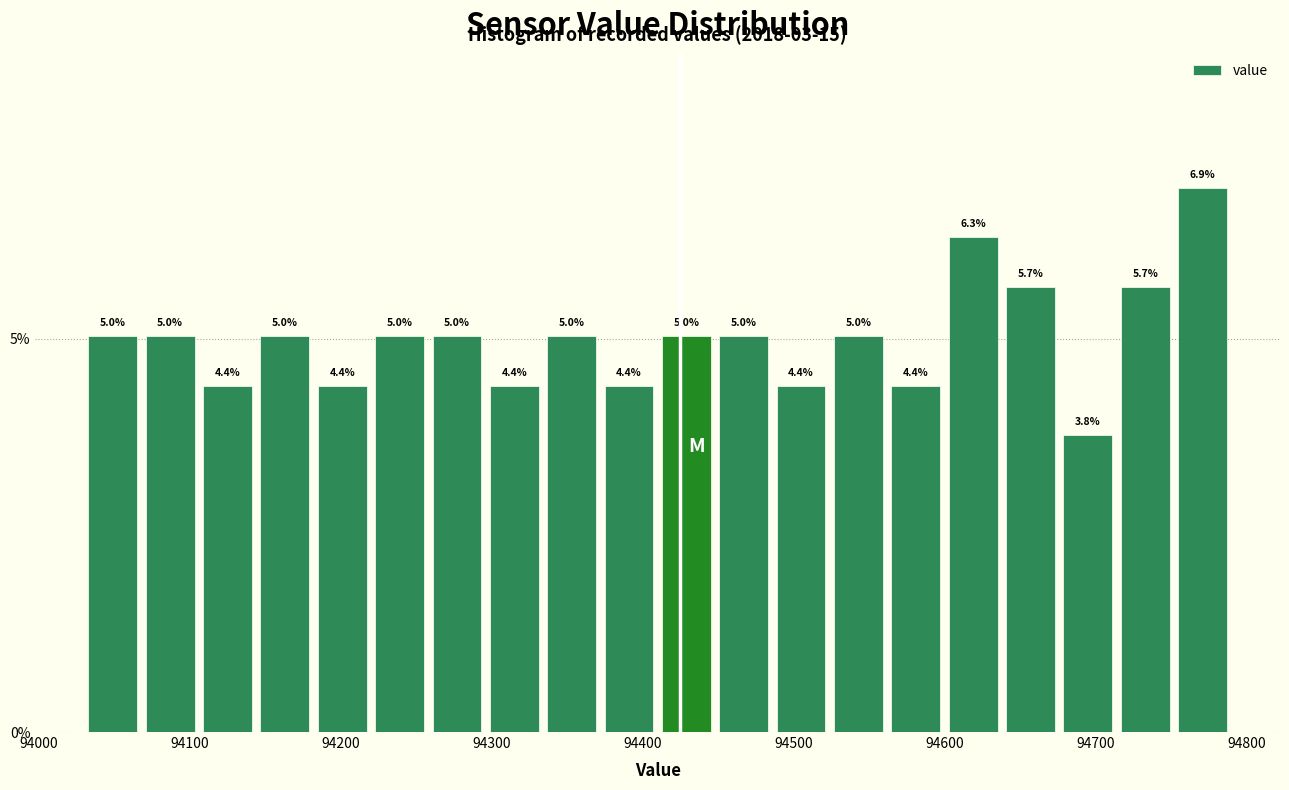

Around what value on the x-axis is the tallest bar? Give the approximate position of its centre, as read against the axis.

94770